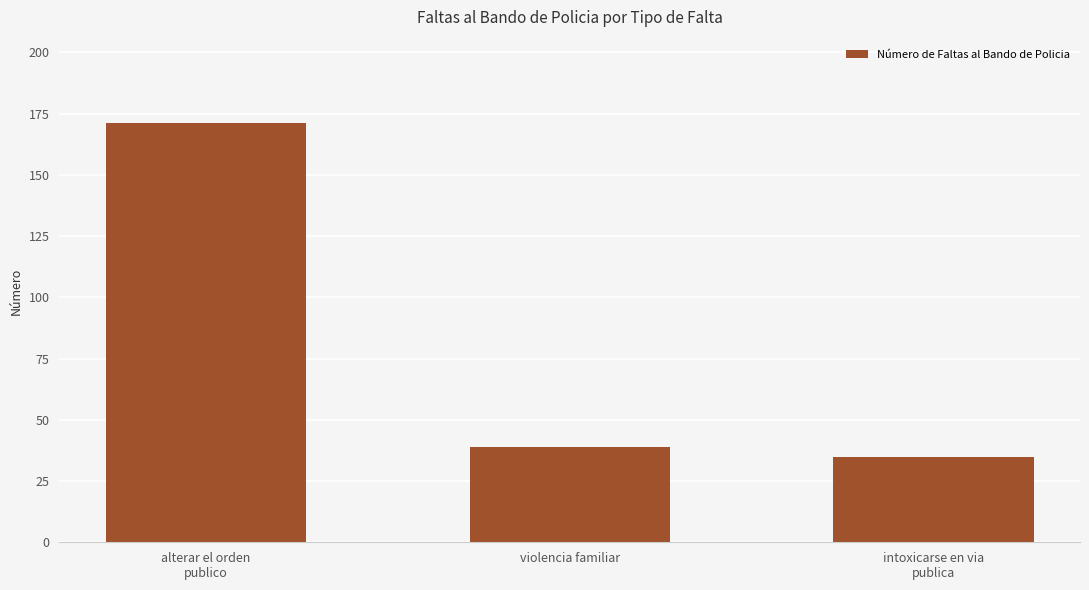

Does the chart contain stacked bars?

No